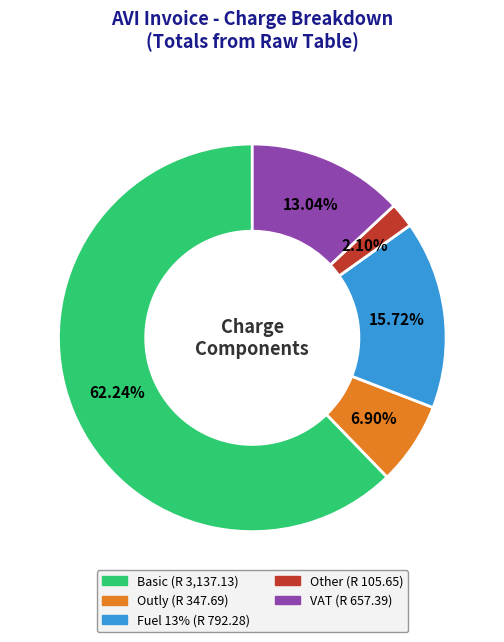

Rank the categories by value from highest to lowest.

Basic, Fuel 13%, VAT, Outly, Other